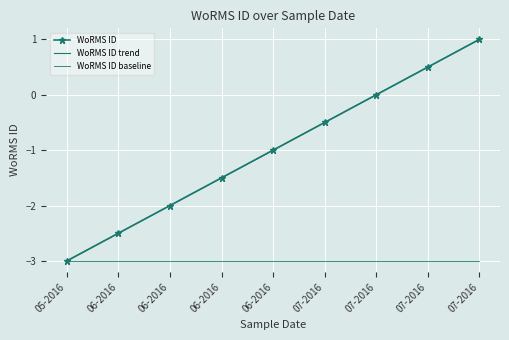

What is the difference between the maximum and minimum values in the WoRMS ID trend series?

4.0